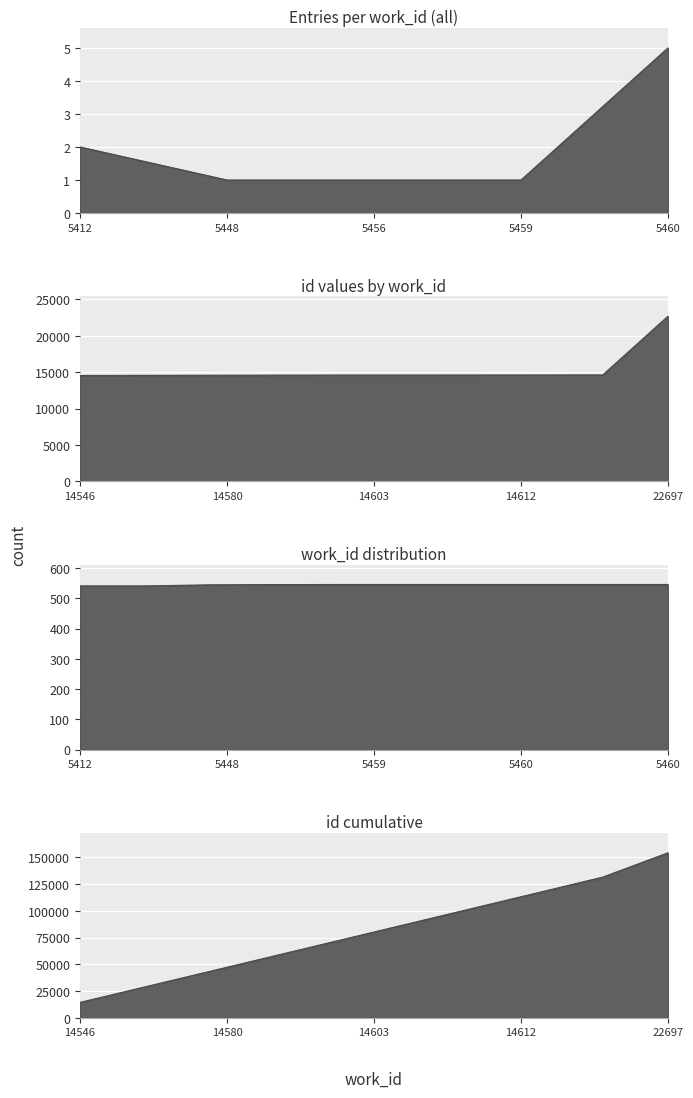

What is the difference between the second highest and second lowest values?

51